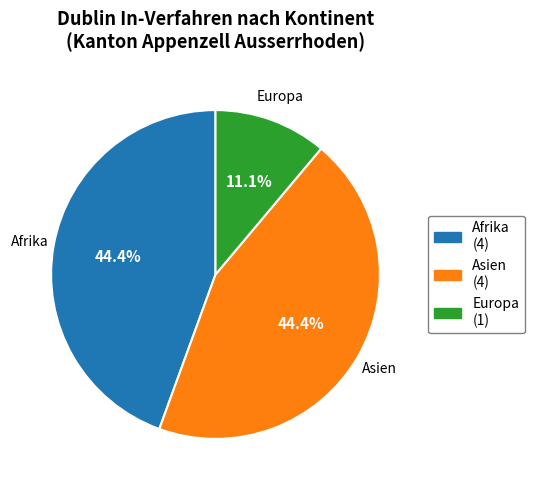

Combined, what portion of the pie is Afrika (4) and Europa (1)?

55.6%